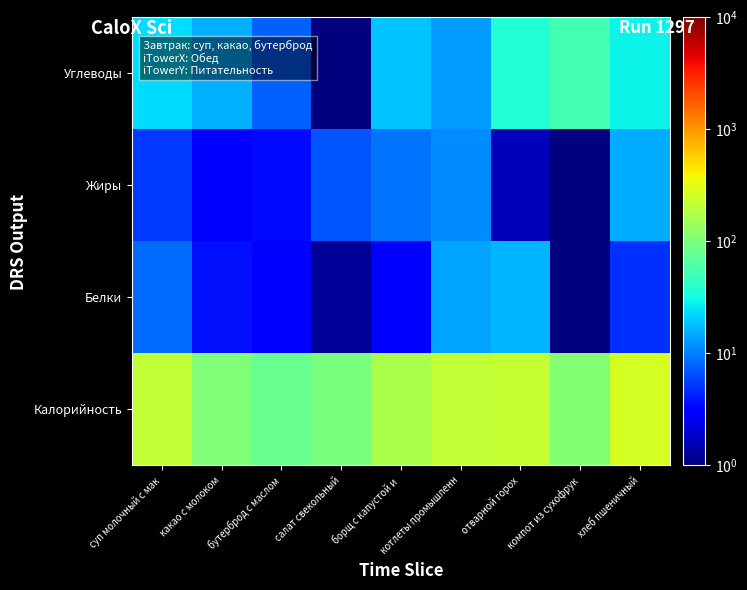

What is the maximum value shown in the chart?

272.0